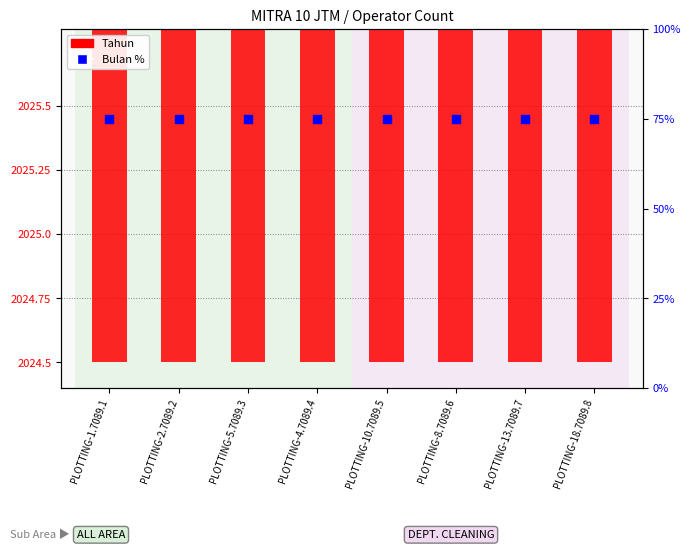

What are all the series names shown in the legend?

Tahun, Bulan %